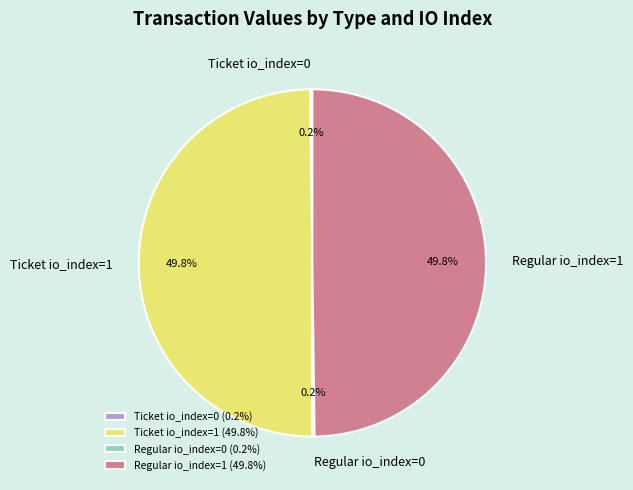

Which has a higher value, Ticket io_index=0 or Regular io_index=1?

Regular io_index=1